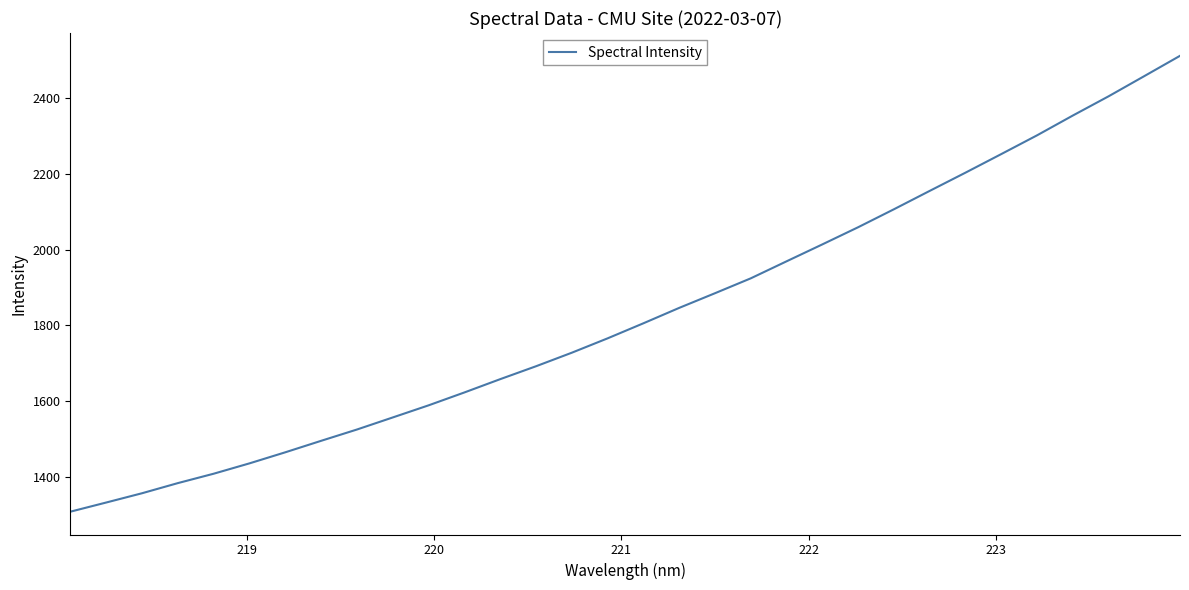

What is the smallest value displayed?

1309.0